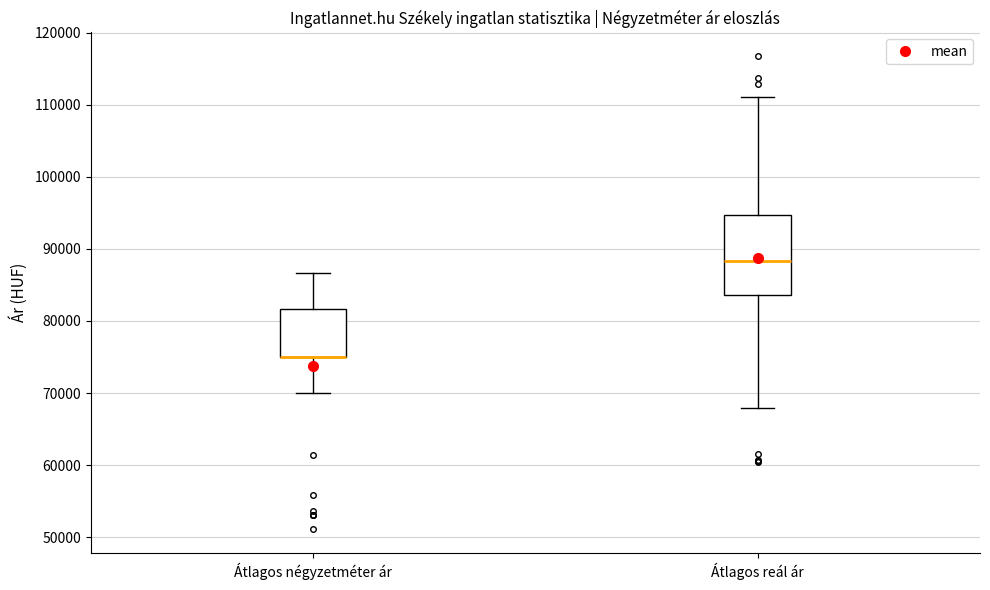

Reading left to right, transcribe this box plot: for each box, give where its median line is, the range the box spans, and where its two whiskers end, as read against the y-axis. The values are not printed on the chart, so give them approximately, as read against the axis.

Átlagos négyzetméter ár: median 75000 (drawn on the box's lower edge), box 75000 to 82000, whiskers 70000 to 87000
Átlagos reál ár: median 88000, box 84000 to 95000, whiskers 68000 to 111000